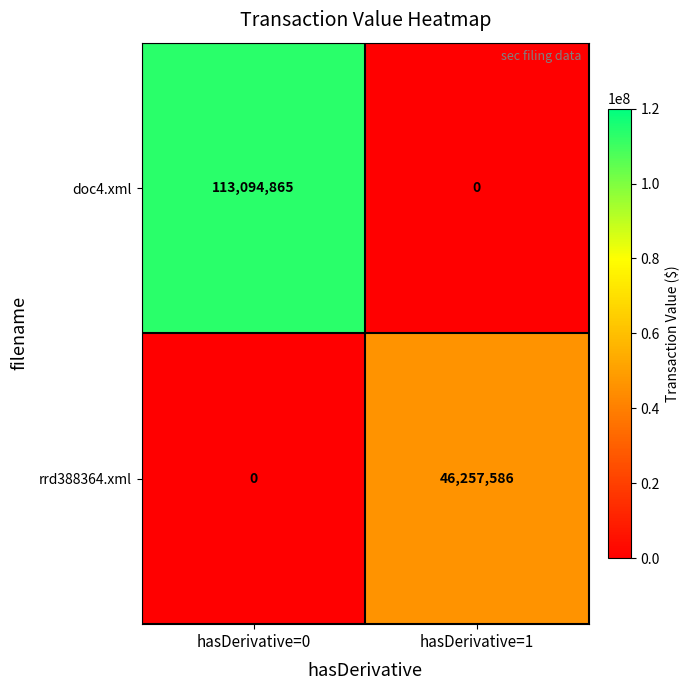

Reading left to right, what are all the values shown in this chart?

doc4.xml: hasDerivative=0=113094865	hasDerivative=1=0
rrd388364.xml: hasDerivative=0=0	hasDerivative=1=46257586